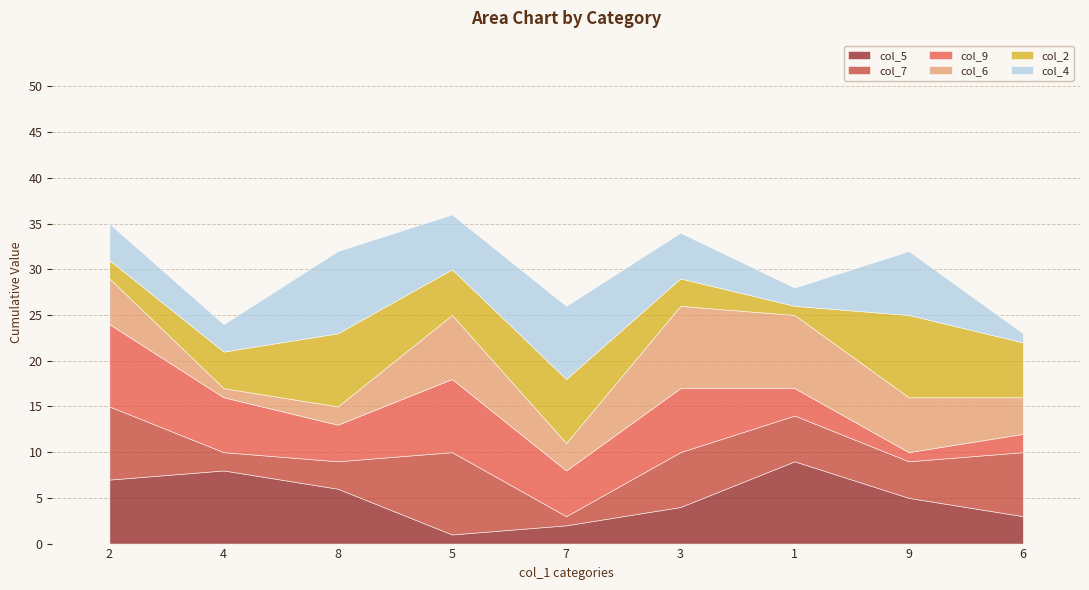

What is the minimum value shown in the chart?

1